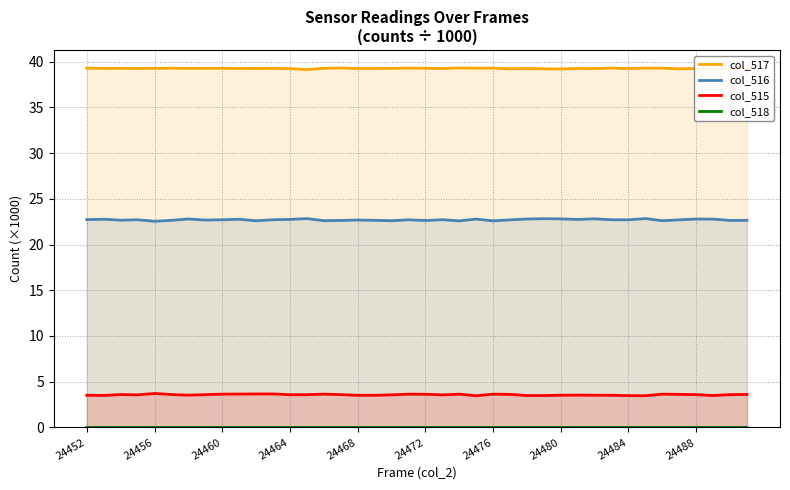

The col_515 series shows 3.6 at 24488. True or false?

True